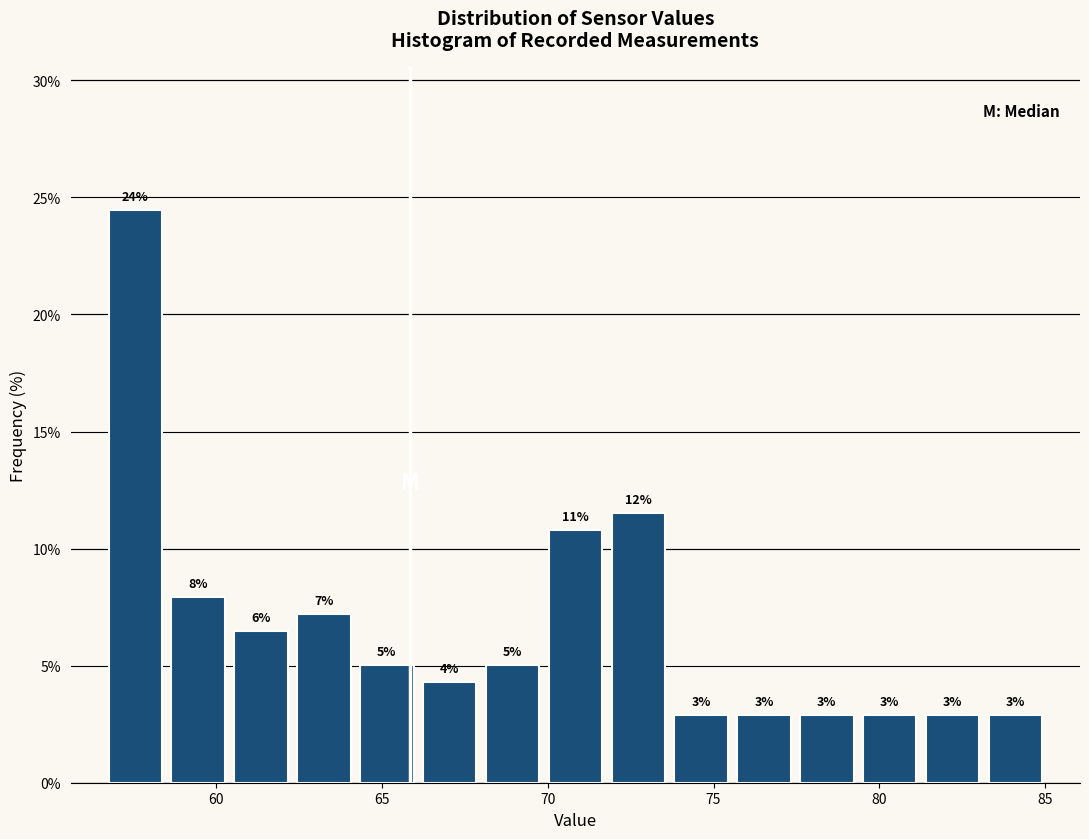

Read against the x-axis, roughly where is the centre of the tallest bar?

57.5